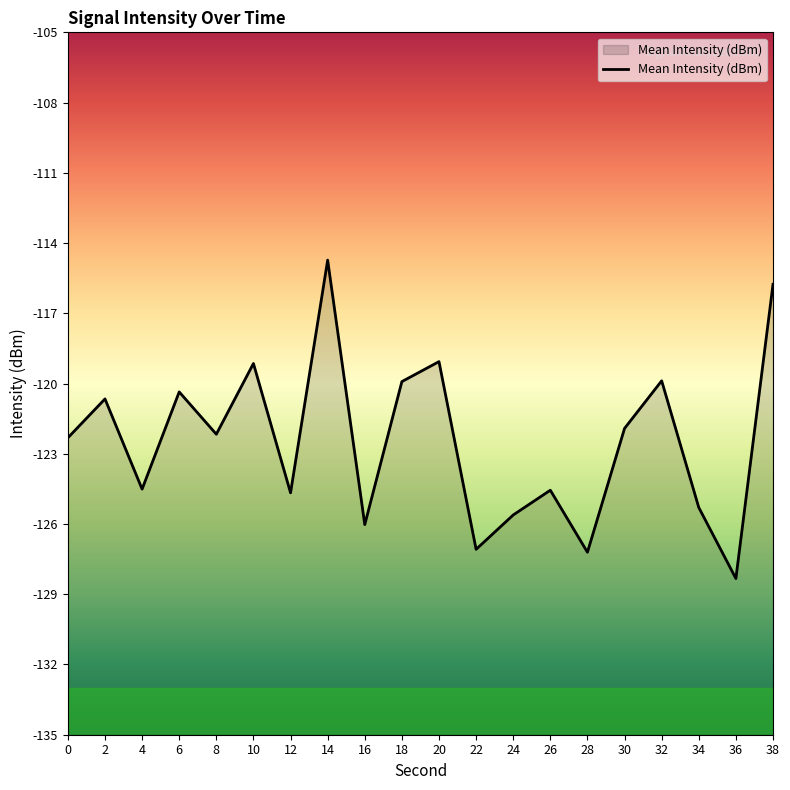

How many values are below -122?

11